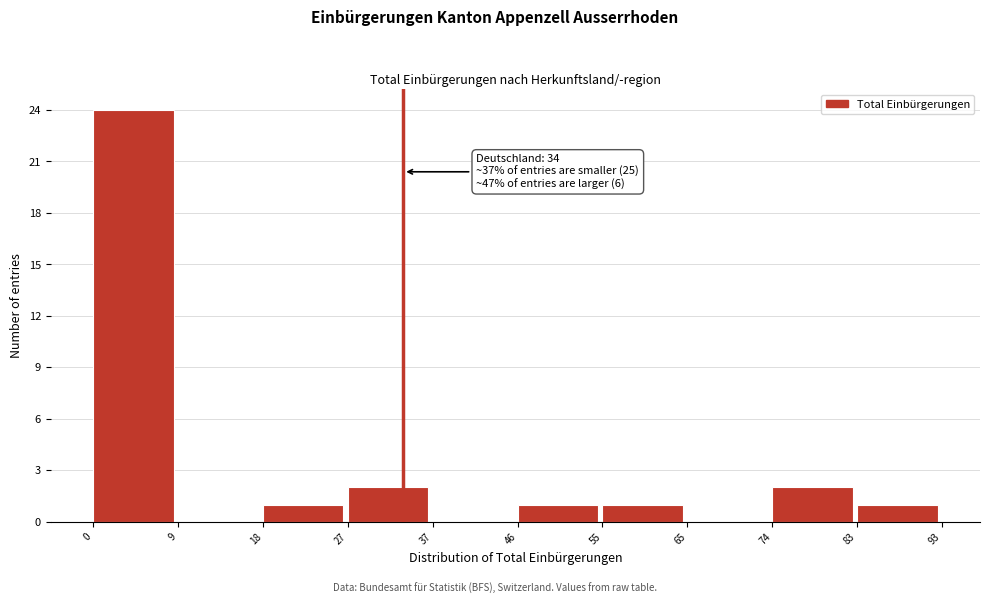

Which range on the x-axis has the tallest bar?

0 to 9